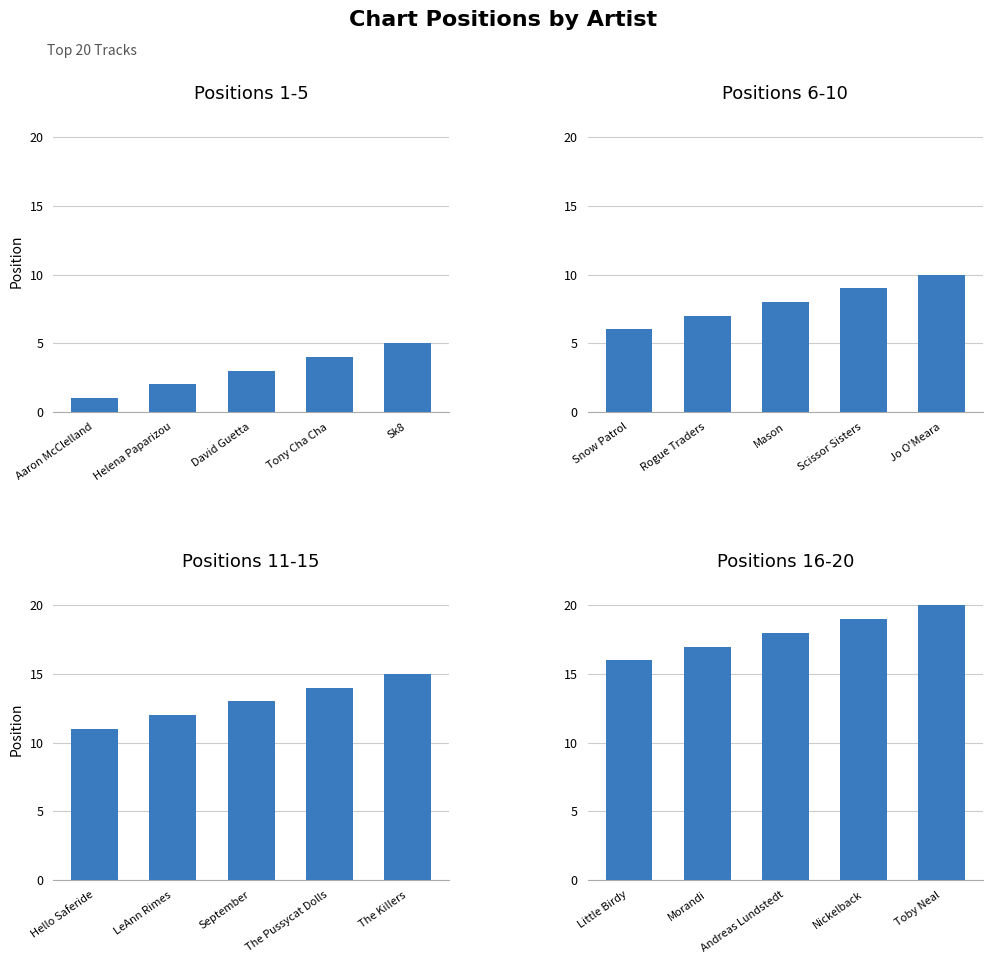

What position from the left is Tony Cha Cha?

4